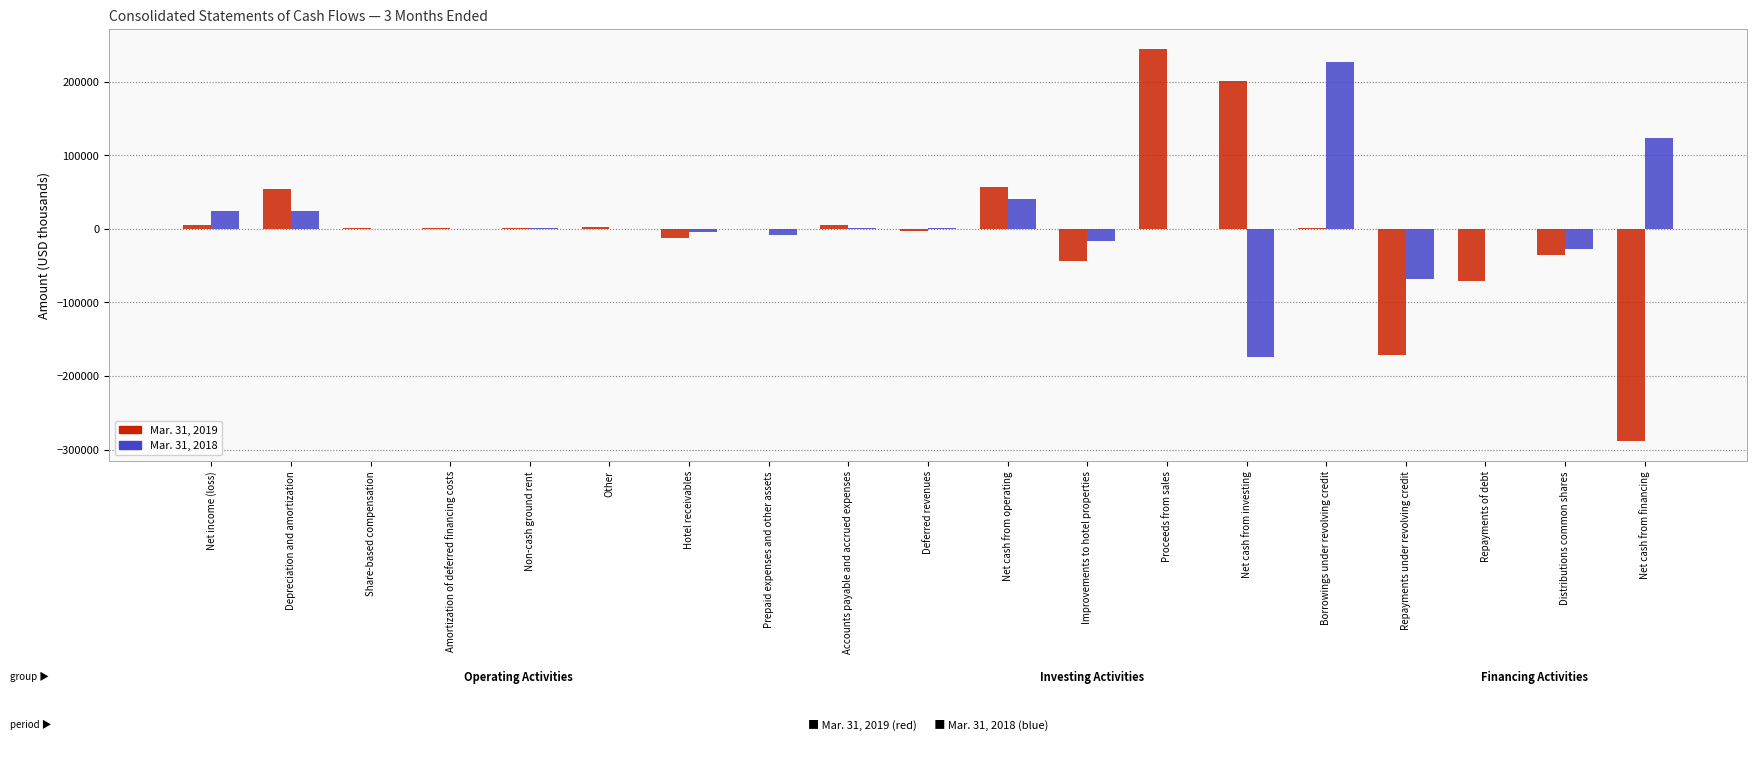

Count the number of categories in the chart.

19